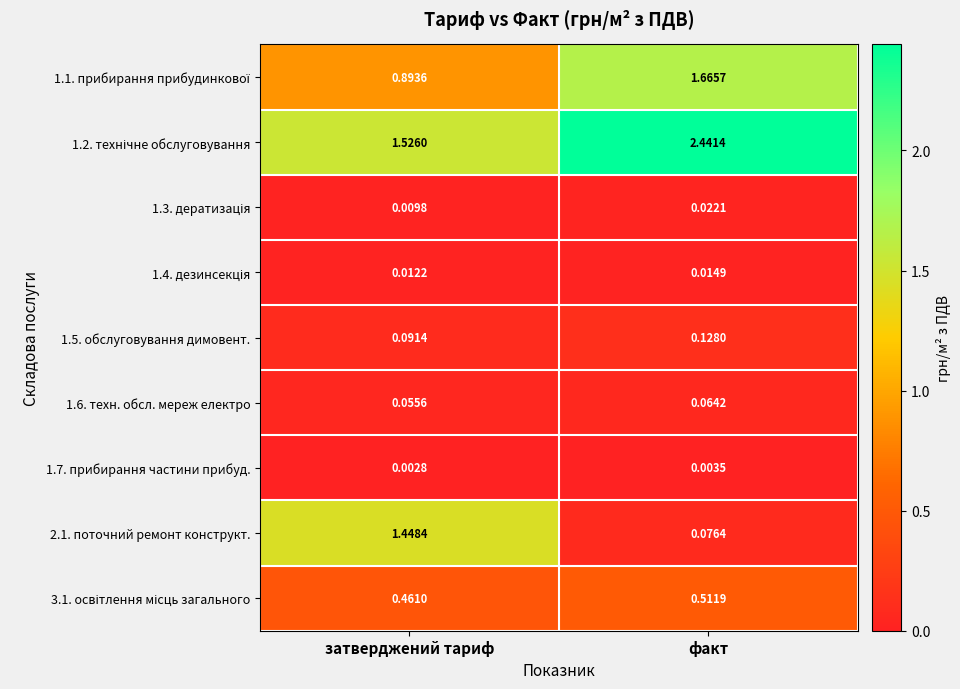

At which category is the sum across all series the highest?

факт